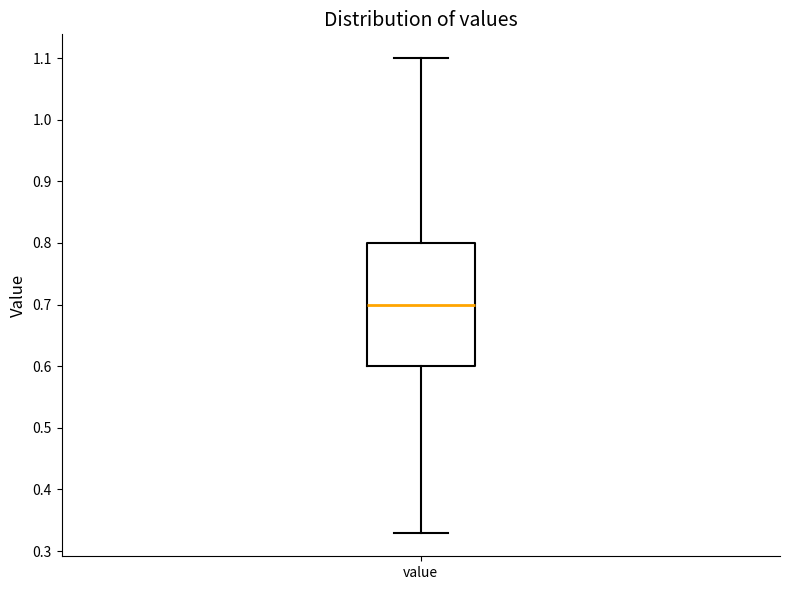

Transcribe this box plot: give where the median line is, the range the box spans, and where the two whiskers end, as read against the y-axis. The values are not printed on the chart, so give them approximately, as read against the axis.

median 0.70, box 0.60 to 0.80, whiskers 0.33 to 1.10